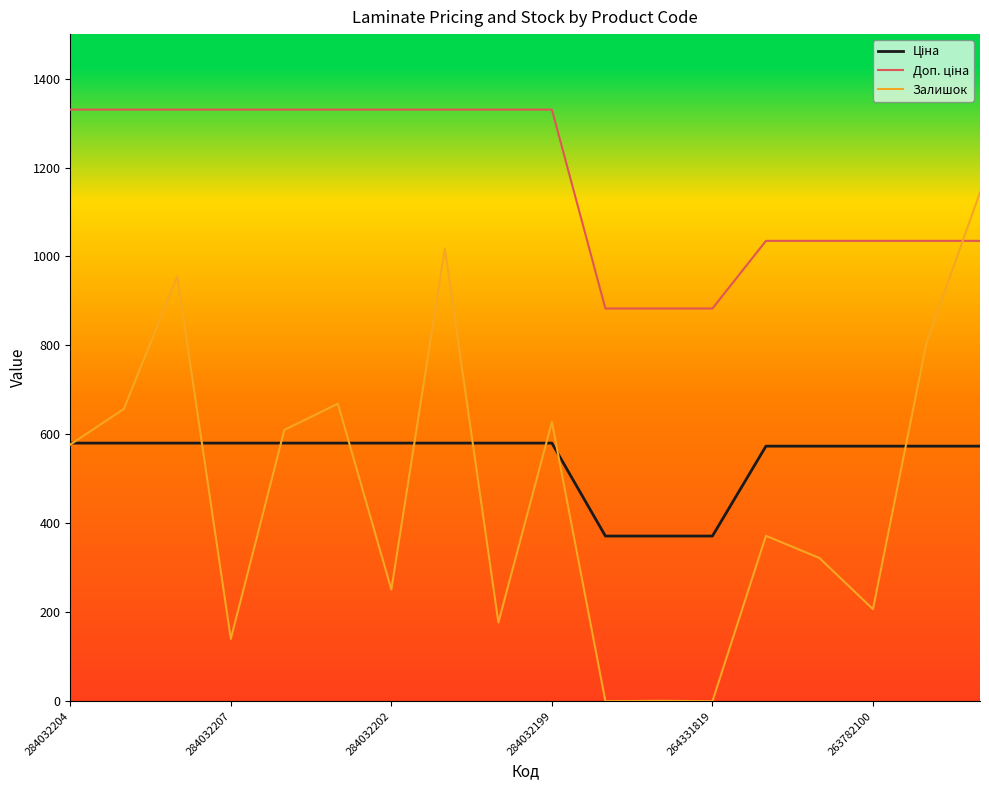

At how many categories does at least one series exceed 1009?

15